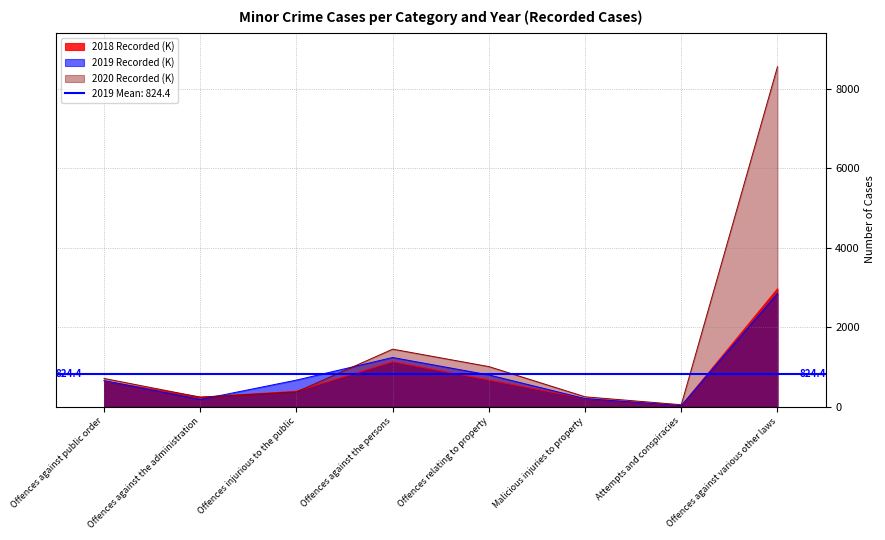

In 2020 Recorded (K), how many points are lower than both neighbors (excluding endpoints)?

2